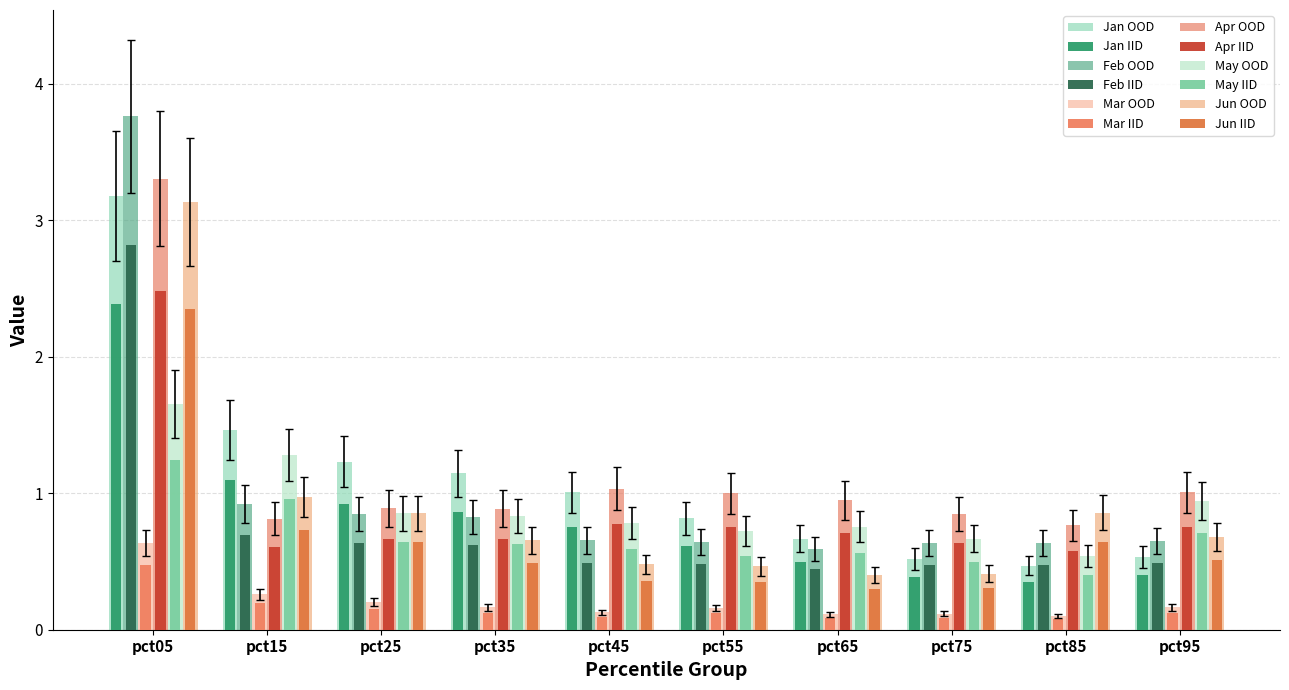

At pct25, list the series in order from largest to smallest.

Jan, Apr, Jun, May, Feb, Mar